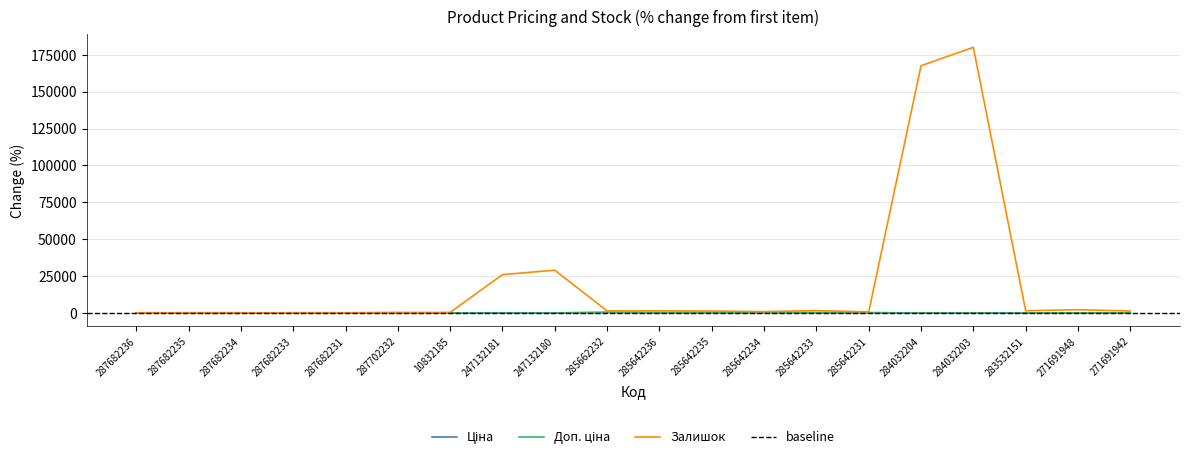

Is this an area chart (filled region under the line)?

No